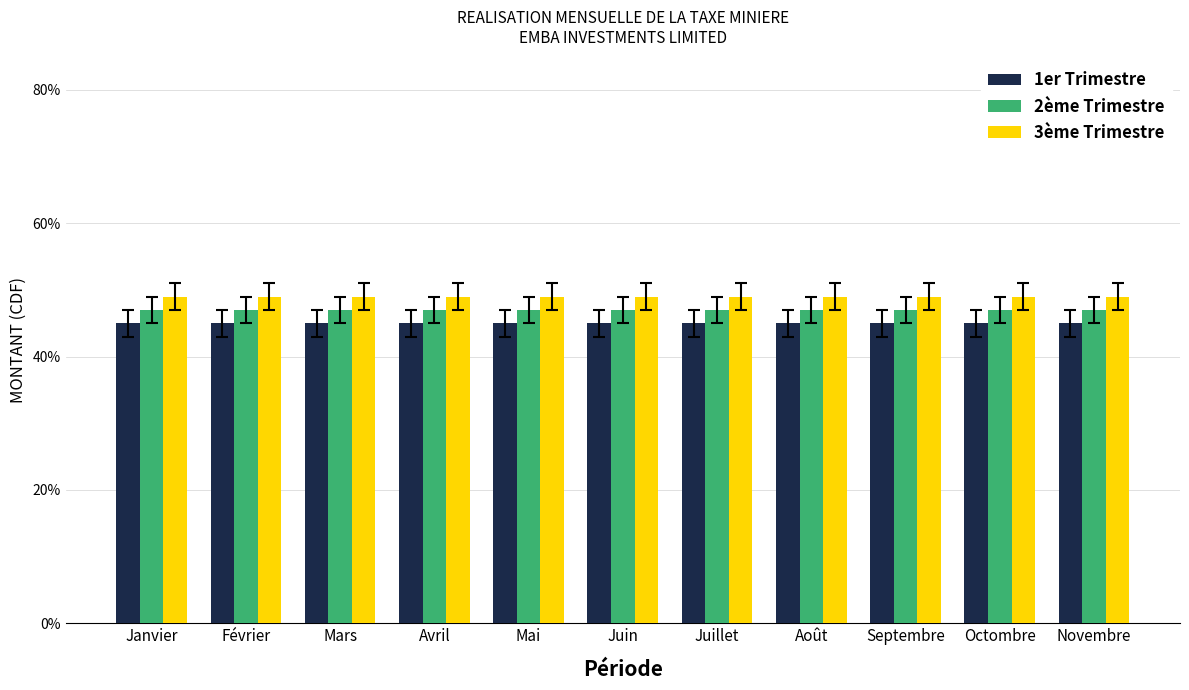

Are the bars horizontal?

No